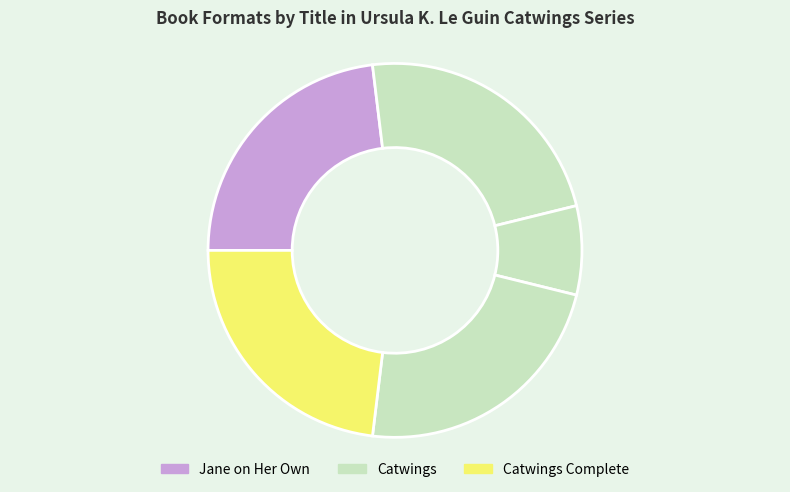

Which category has the biggest portion of the pie?

Jane on Her Own